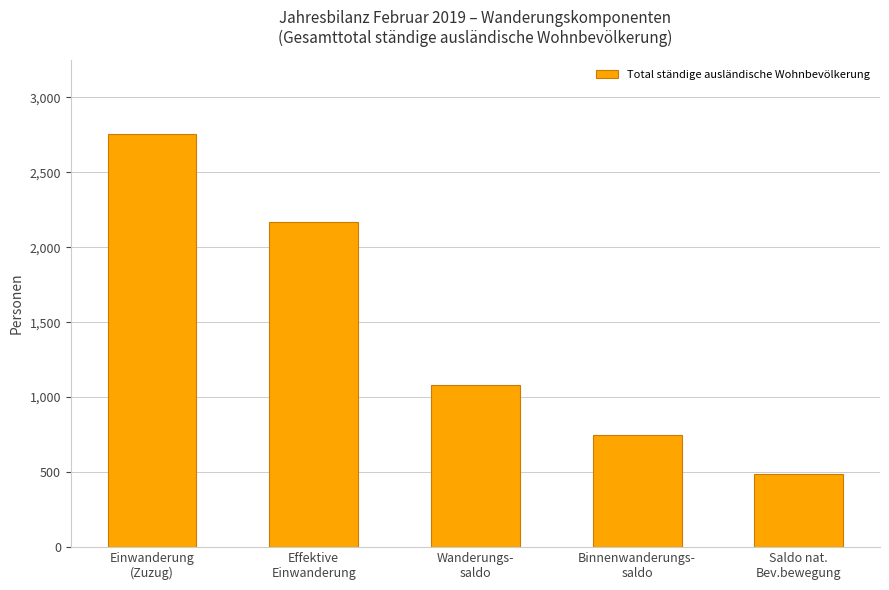

What is the value of the 2nd bar from the left?

2168